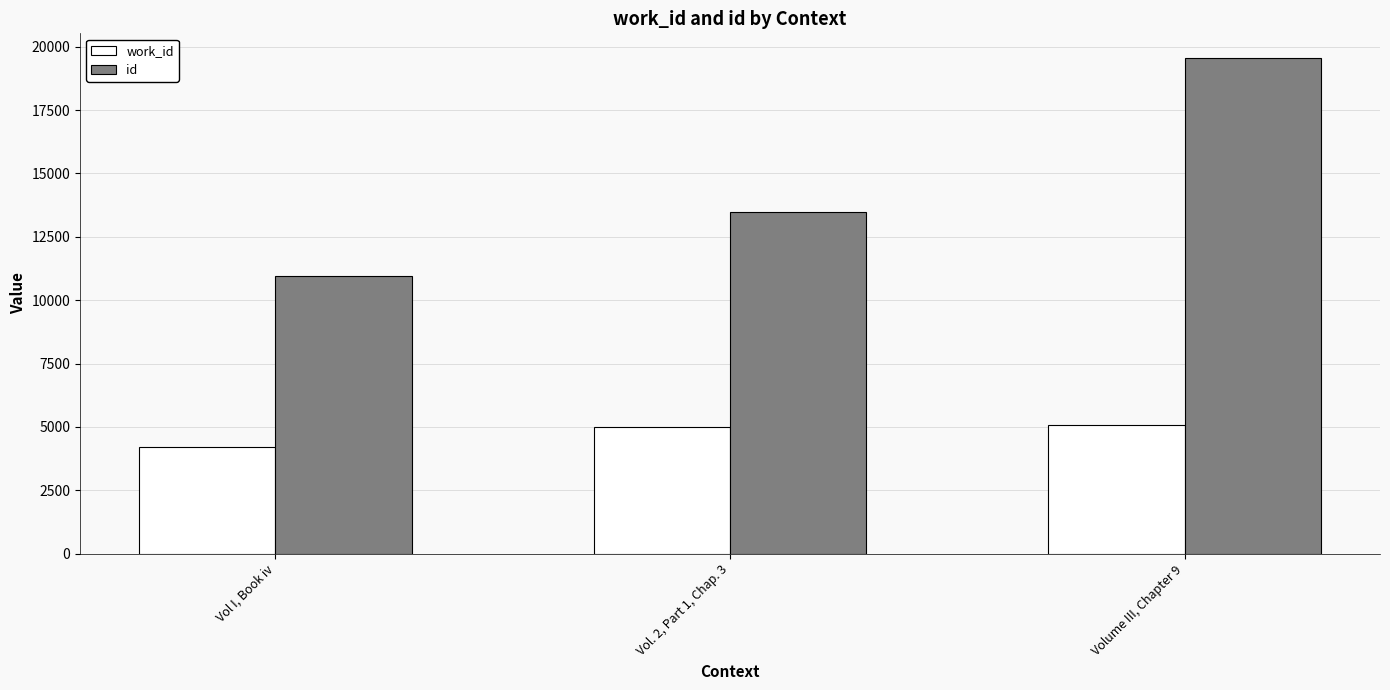

Which category has the lowest value in the work_id series?

Vol I, Book iv